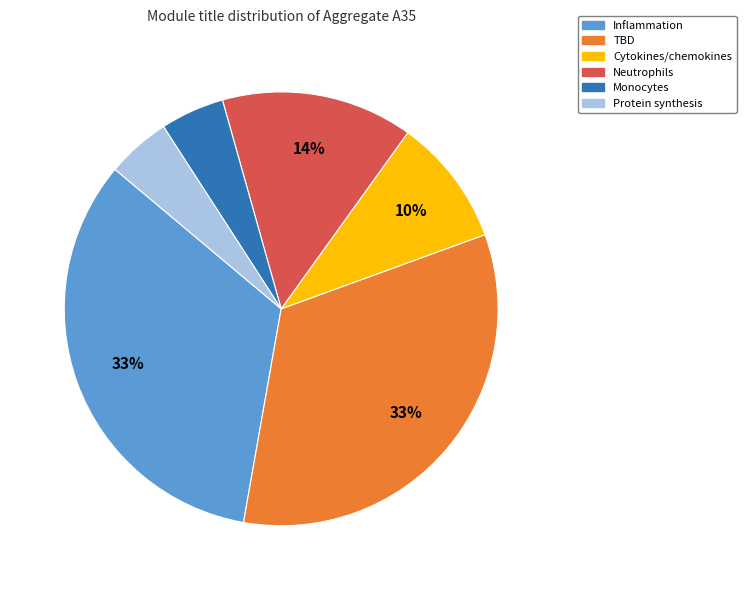

Combined, do Inflammation and Monocytes account for over 50%?

No